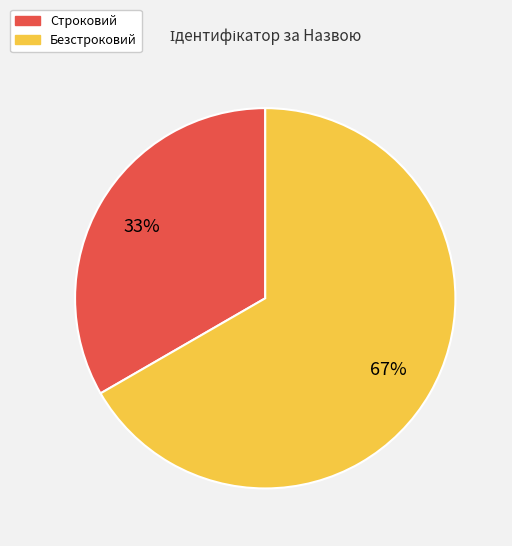

Which slice represents more than half of the pie?

Безстроковий